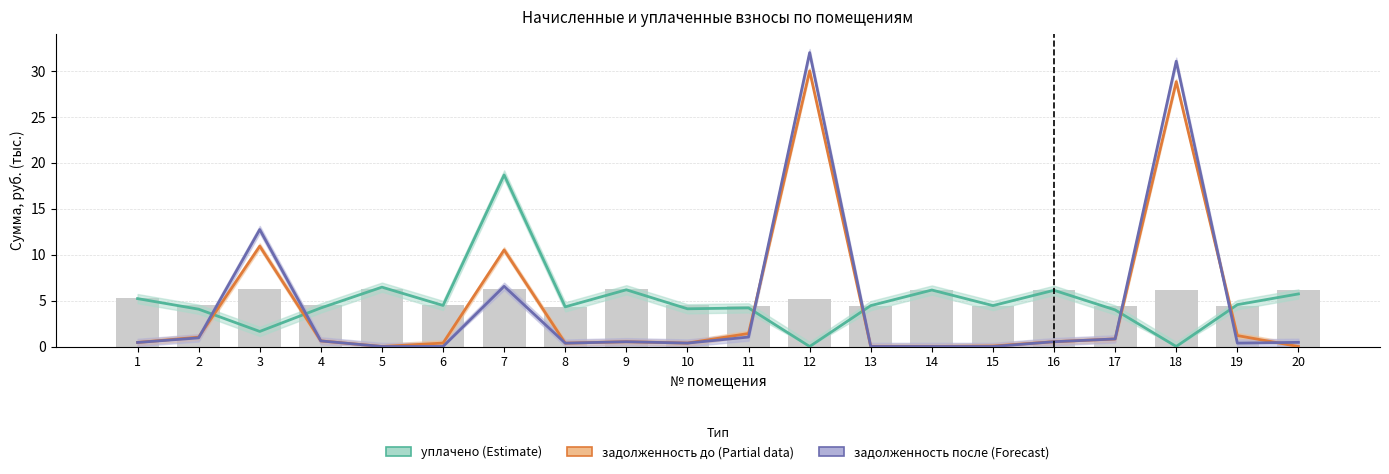

How many distinct data groups are displayed?

3